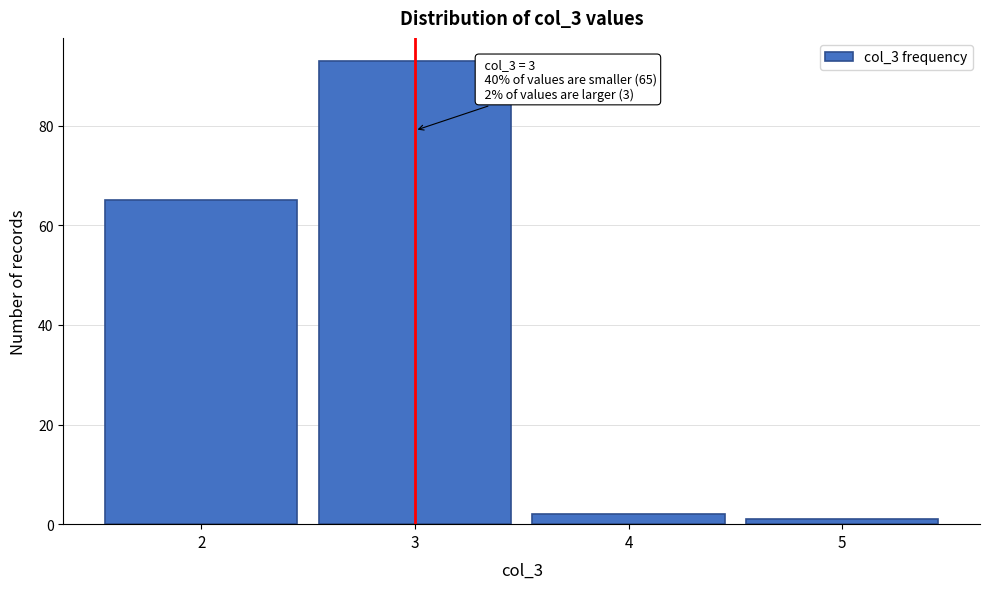

Over which range of the x-axis is the bar tallest?

2.5 to 3.5